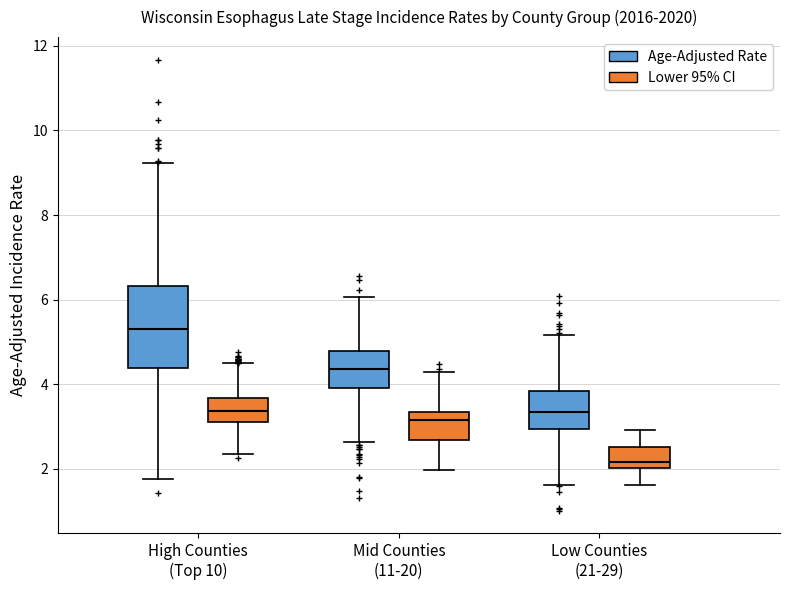

Reading left to right, read every box against the y-axis: the position of its median line, the range the box covers, and the ends of its whiskers. The values are not printed on the chart, so give them approximately, as read against the axis.

High Counties (Top 10) (Age-Adjusted Rate): median 5.4, box 4.4 to 6.4, whiskers 1.8 to 9.2
High Counties (Top 10) (Lower 95% CI): median 3.4, box 3.2 to 3.6, whiskers 2.4 to 4.4
Mid Counties (11-20) (Age-Adjusted Rate): median 4.4, box 4.0 to 4.8, whiskers 2.6 to 6.0
Mid Counties (11-20) (Lower 95% CI): median 3.2, box 2.6 to 3.4, whiskers 2.0 to 4.2
Low Counties (21-29) (Age-Adjusted Rate): median 3.4, box 3.0 to 3.8, whiskers 1.6 to 5.2
Low Counties (21-29) (Lower 95% CI): median 2.2, box 2.0 to 2.6, whiskers 1.6 to 3.0